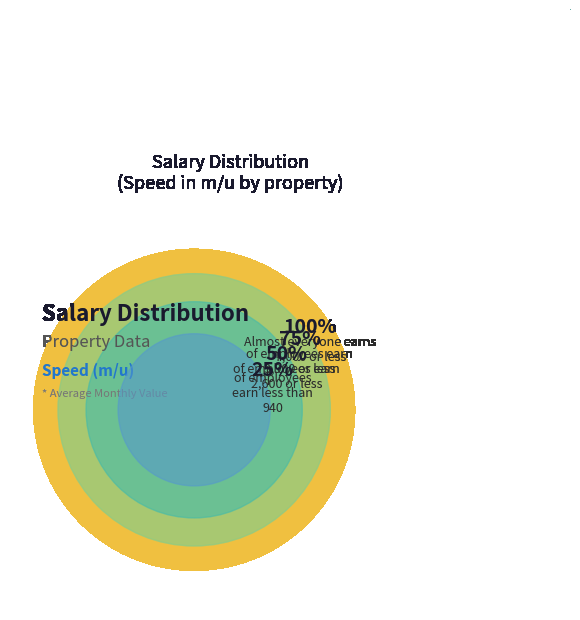

Is there a majority slice in this chart?

No